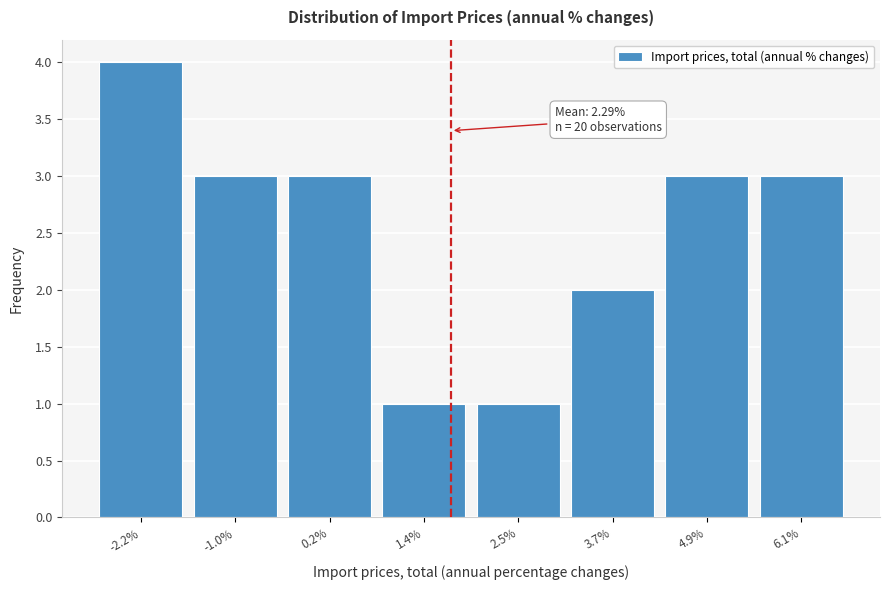

Reading left to right, what are all the values shown in this chart?

4	3	3	1	1	2	3	3